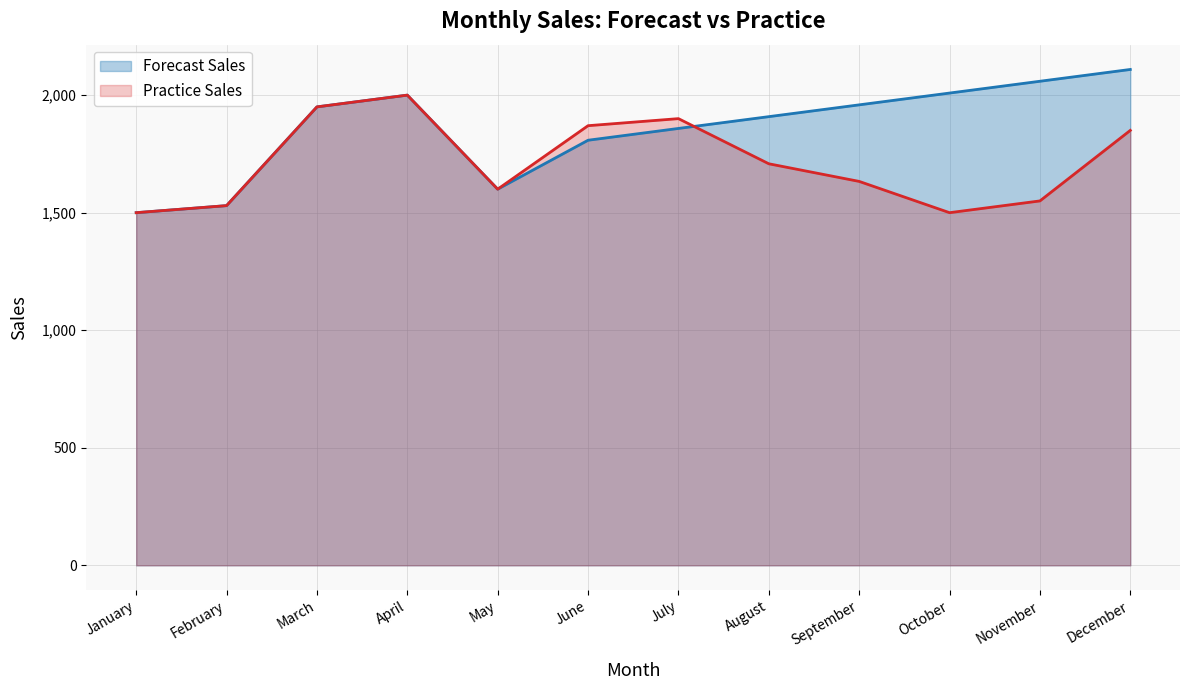

At how many categories does at least one series exceed 1907?

7